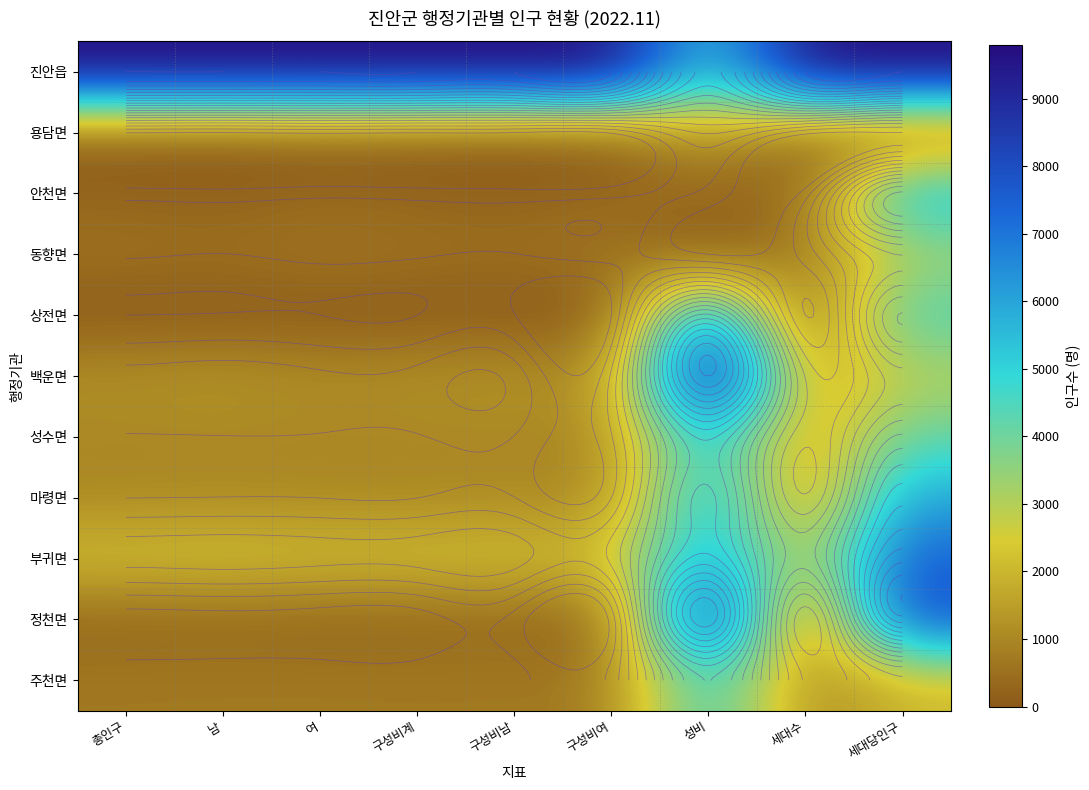

How many data points does each series have?

9